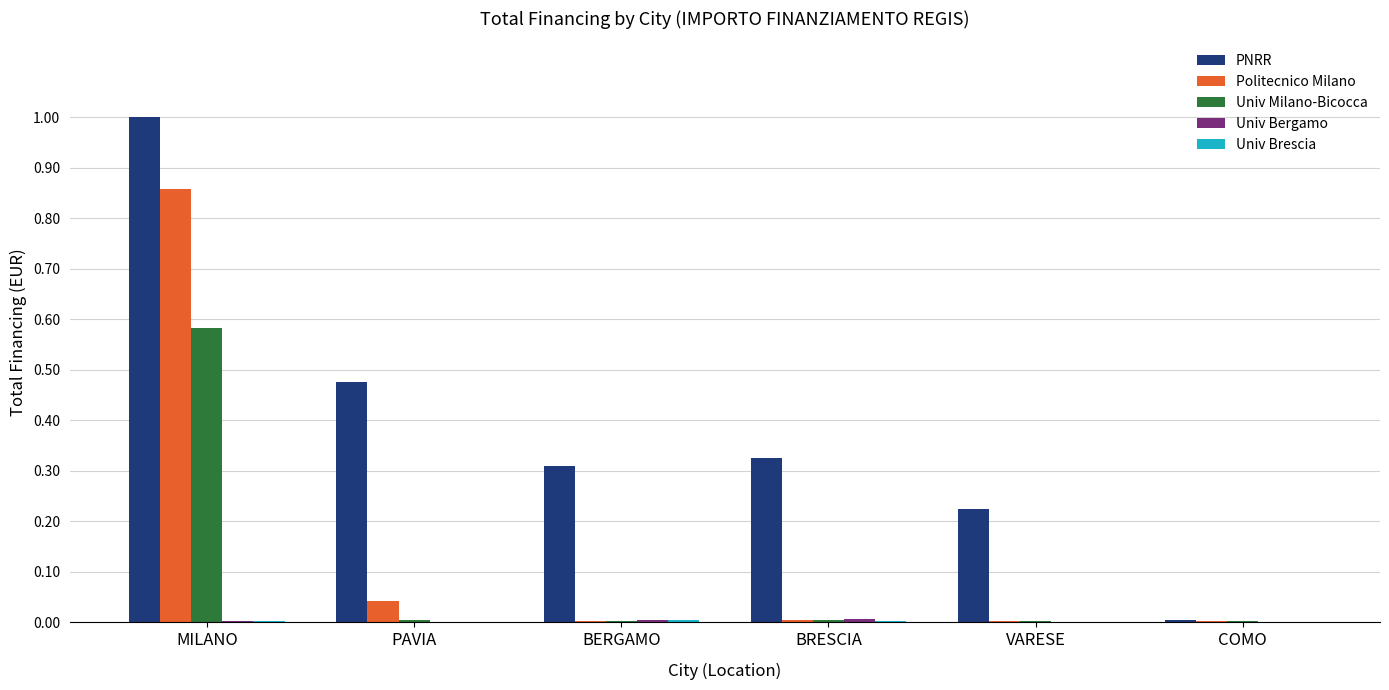

At which category does the chart reach its peak across all series?

MILANO